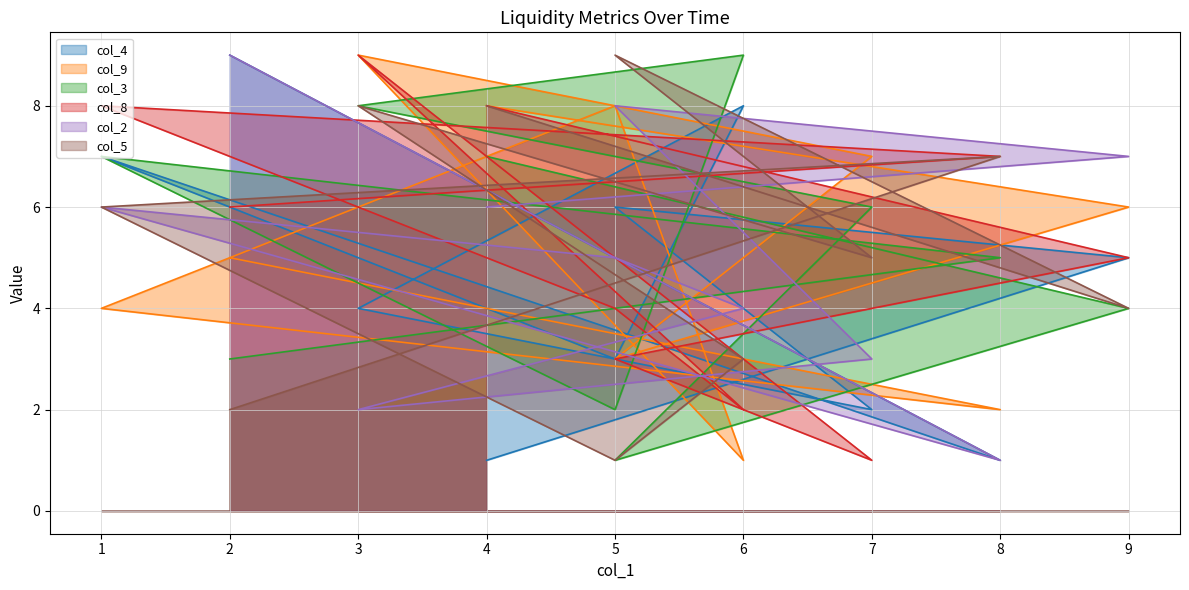

At which category does col_3 reach its first local valley?

5